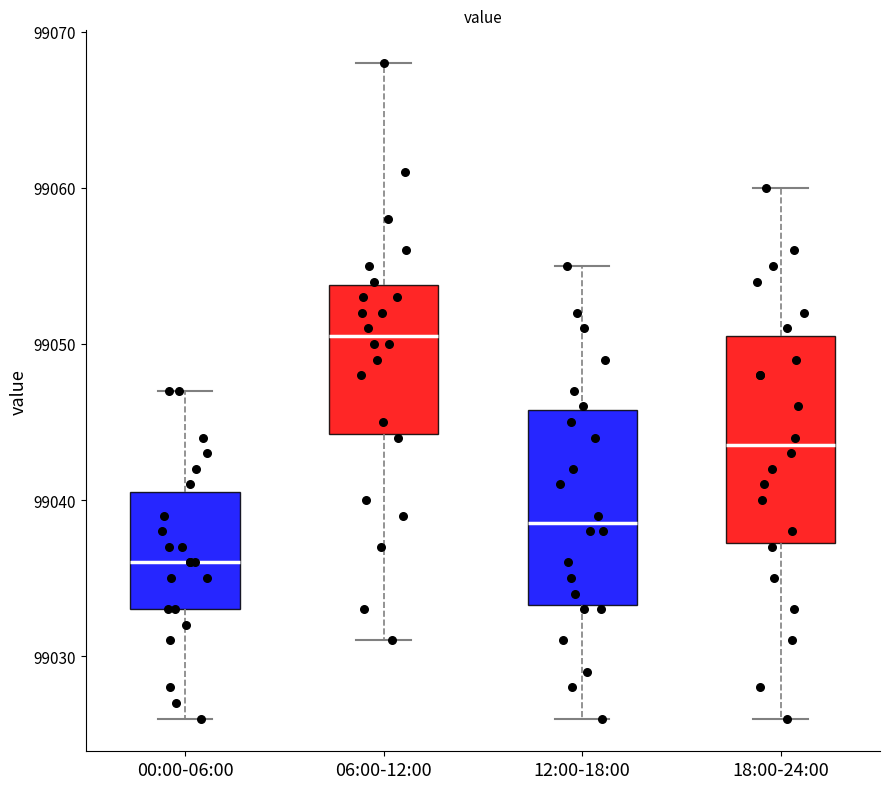

Which box has the lowest median line?

00:00-06:00